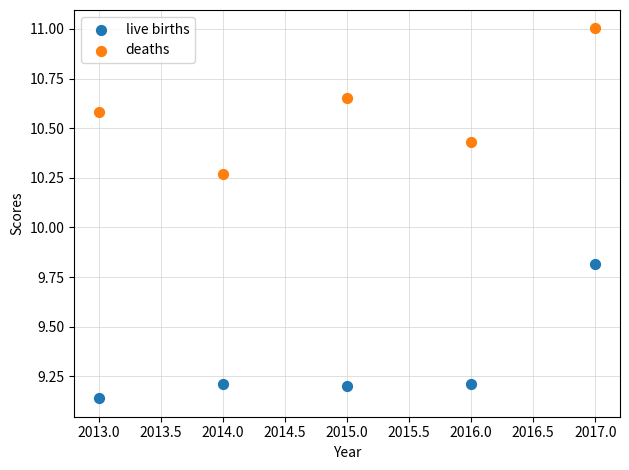

What is the X range (max minus min) for the scatter plot?

4.0